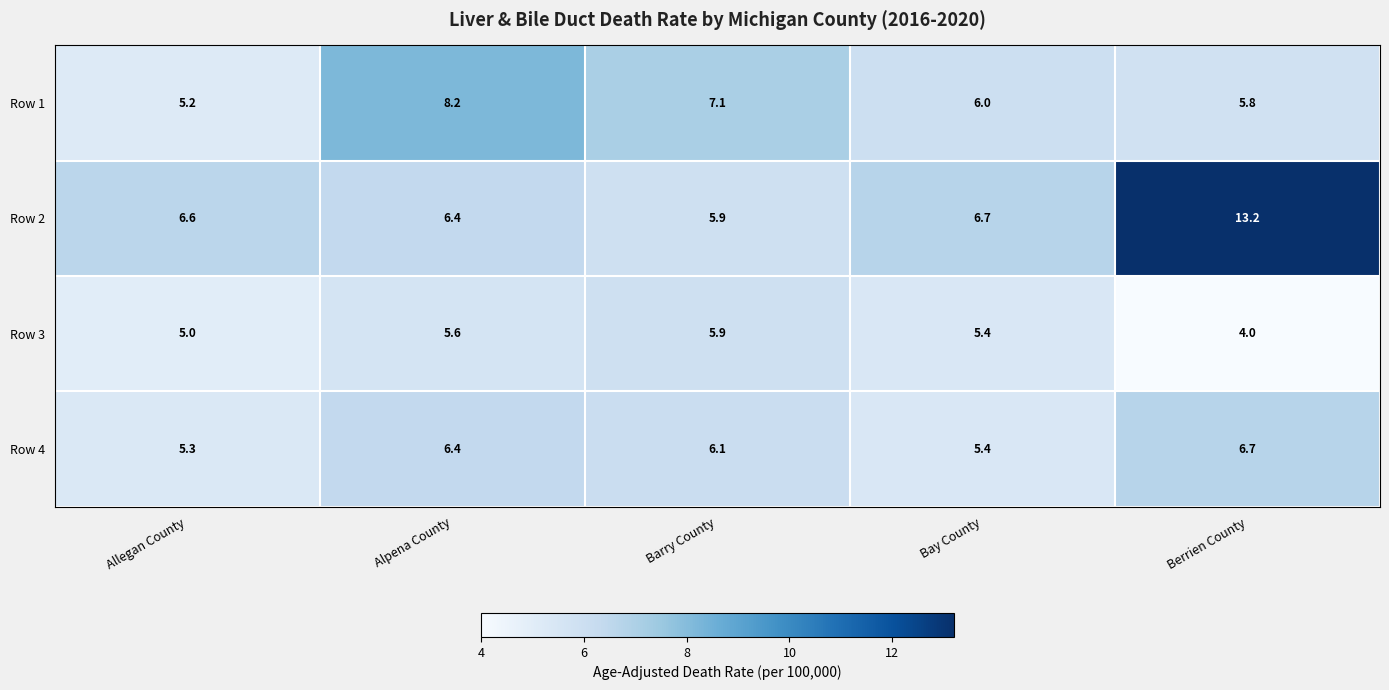

List the series in order of their overall mean, highest first.

Row 2, Row 1, Row 4, Row 3